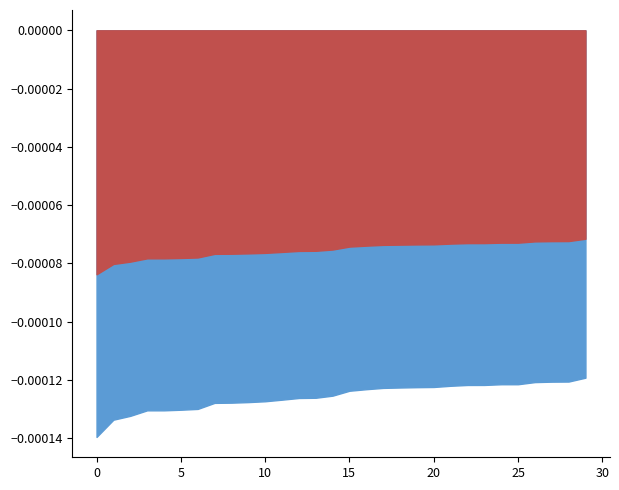

Is it true that intensity(dBm) equals -220.3 at 56?

False